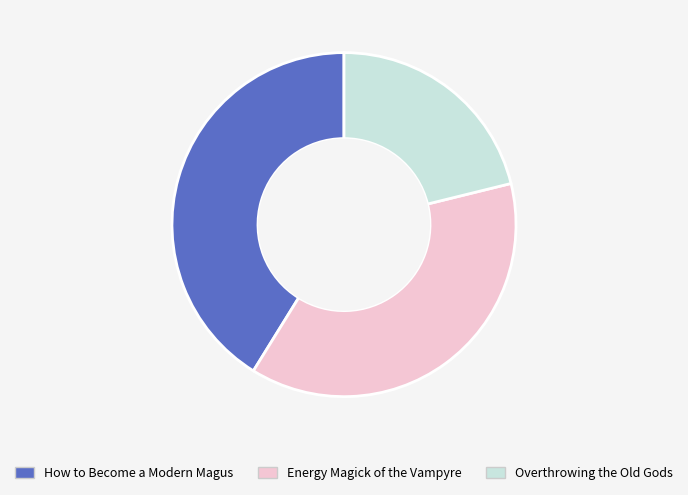

Combined, do Overthrowing the Old Gods and How to Become a Modern Magus account for over 50%?

Yes